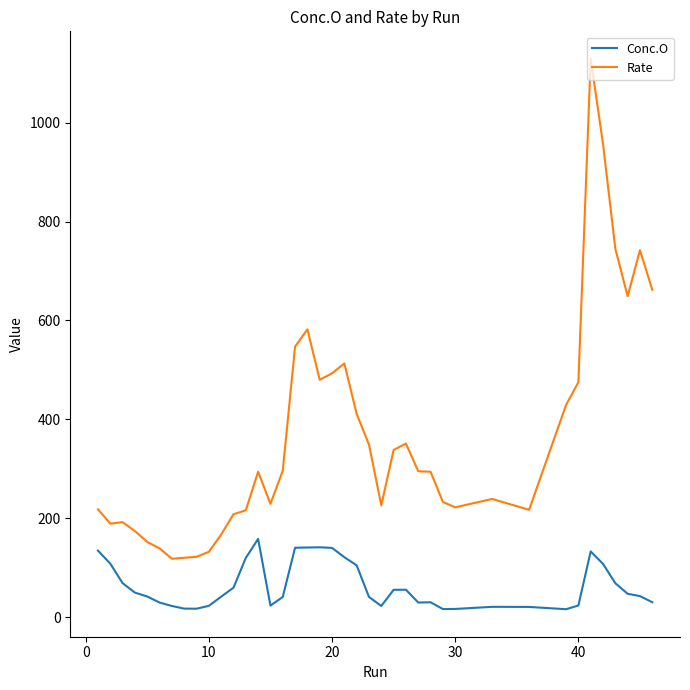

Which series has the widest spread of values?

Rate